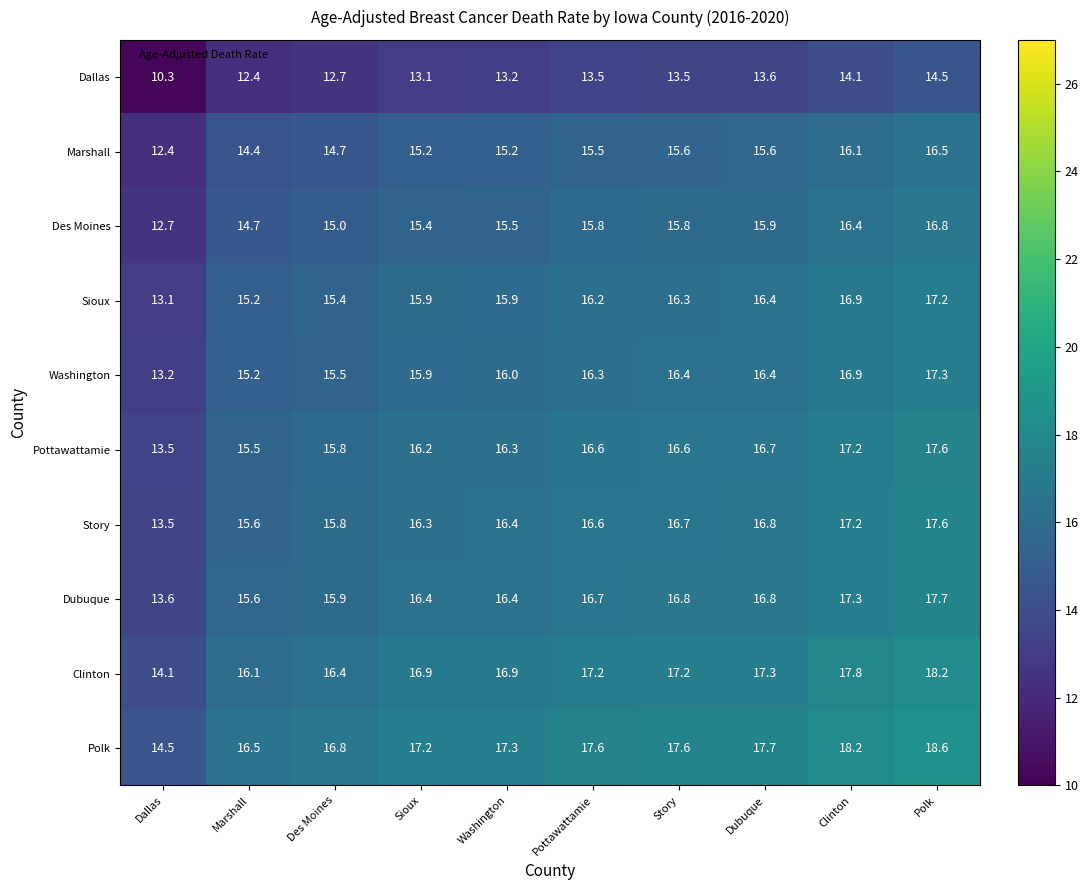

Where is Story nearest to the value 15?

Marshall